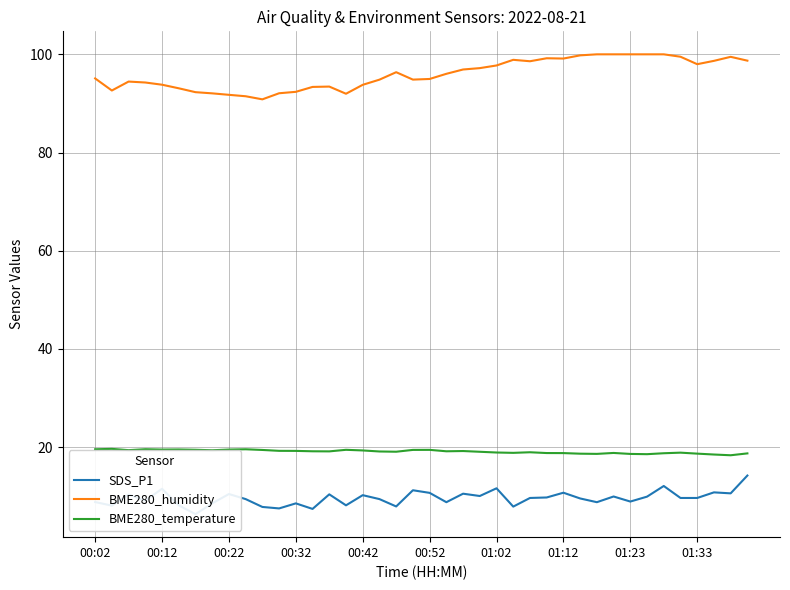

What is the difference between the maximum and minimum values in the BME280_humidity series?

9.2